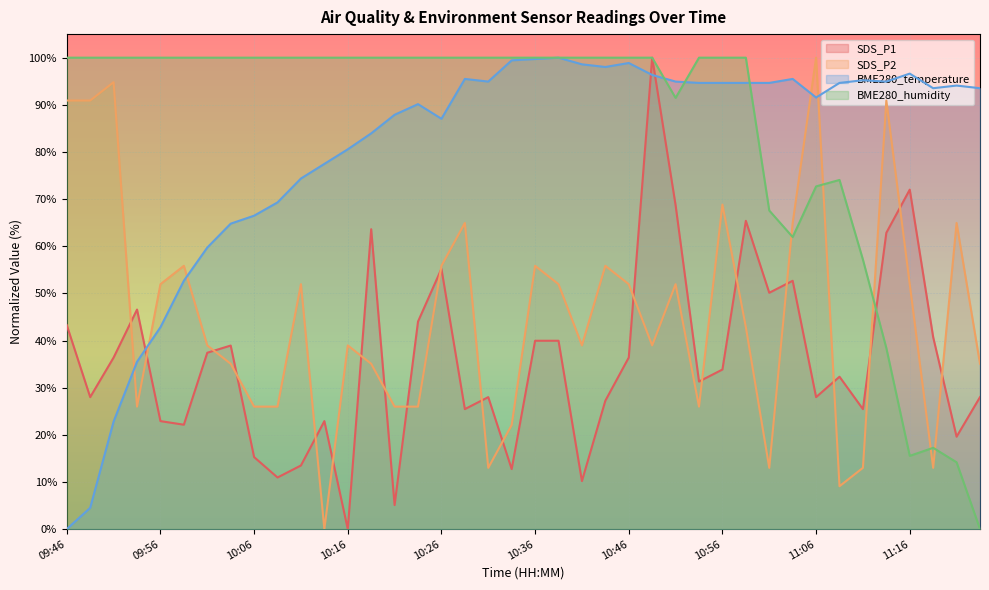

How many lines are shown in the chart?

4